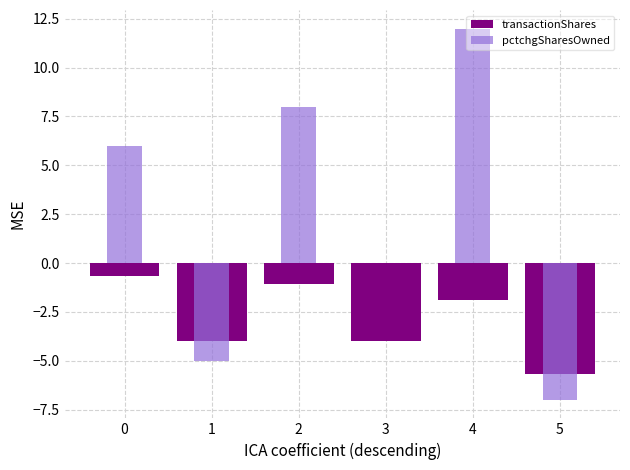

Reading left to right, what are all the values shown in this chart?

transactionShares: -0.7	-4.0	-1.1	-4.0	-1.9	-5.7
pctchgSharesOwned: 6.0	-5.0	8.0	0.0	12.0	-7.0